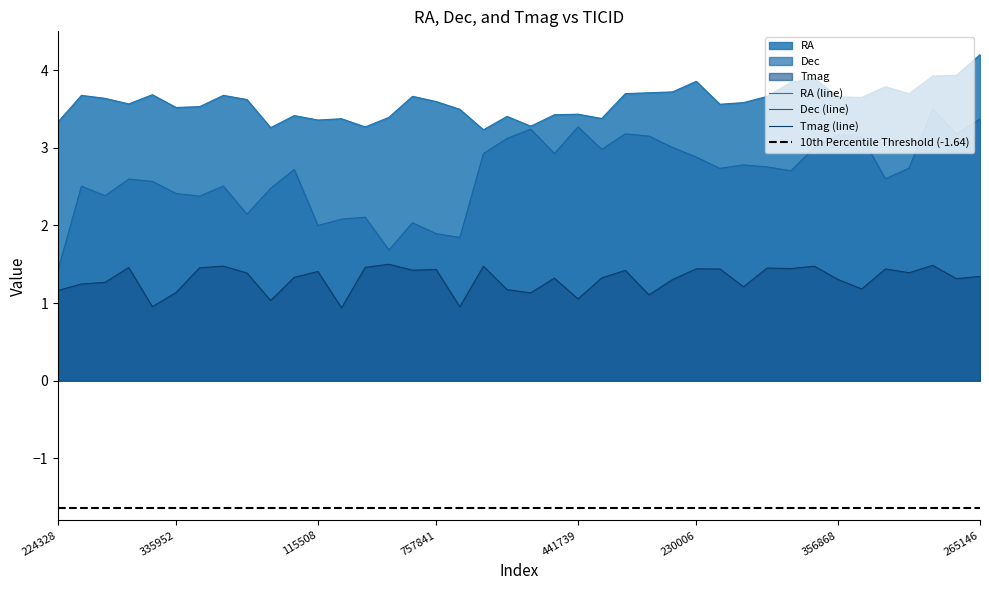

The RA series shows 6.0 at 383645563. True or false?

False